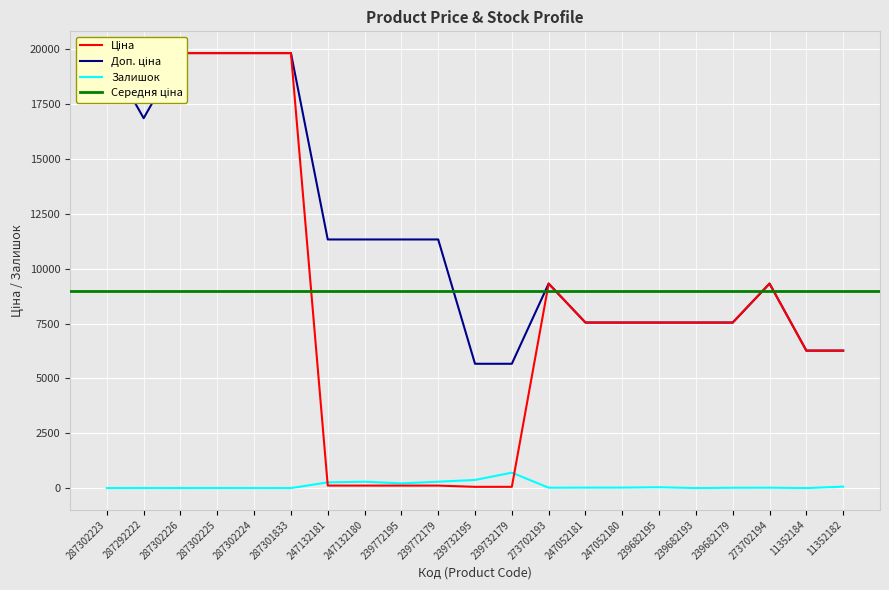

Which series has the largest total across all categories?

Доп. ціна